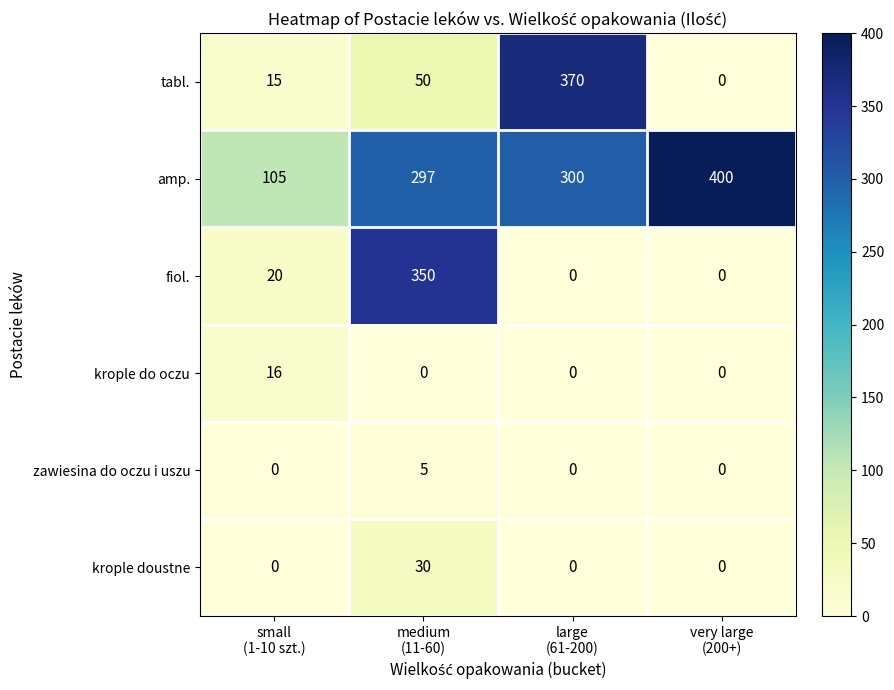

Between small
(1-10 szt.) and very large
(200+), which series saw the biggest shift?

amp.